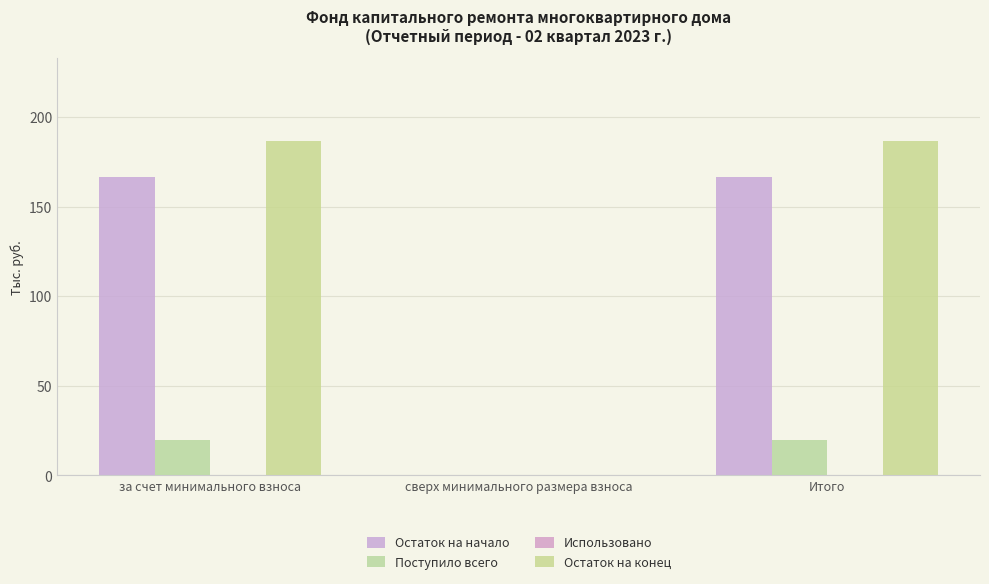

At how many categories does at least one series exceed 23?

2